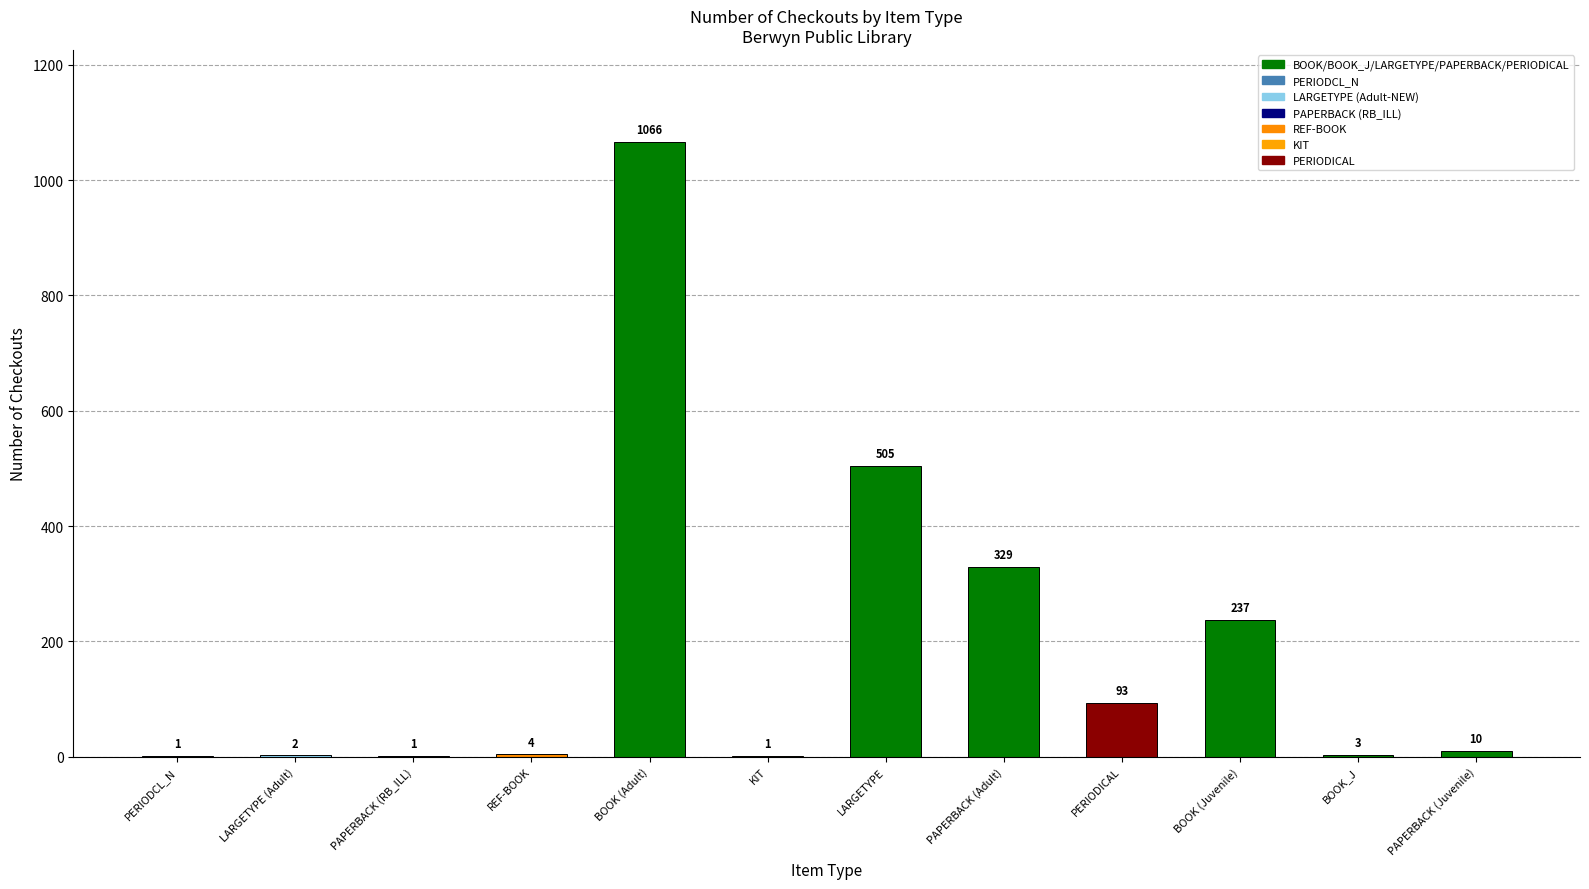

The chart shows a value of 505 at LARGETYPE. True or false?

True